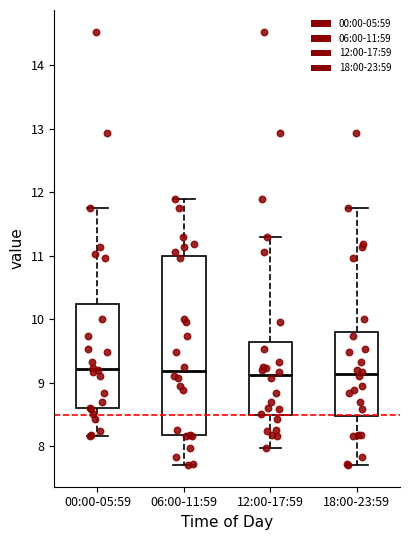

Reading left to right, transcribe this box plot: for each box, give where its median line is, the range the box spans, and where its two whiskers end, as read against the y-axis. The values are not printed on the chart, so give them approximately, as read against the axis.

00:00-05:59: median 9.2, box 8.6 to 10.2, whiskers 8.2 to 11.8
06:00-11:59: median 9.2, box 8.2 to 11.0, whiskers 7.7 to 11.9
12:00-17:59: median 9.1, box 8.5 to 9.6, whiskers 8.0 to 11.3
18:00-23:59: median 9.1, box 8.5 to 9.8, whiskers 7.7 to 11.8